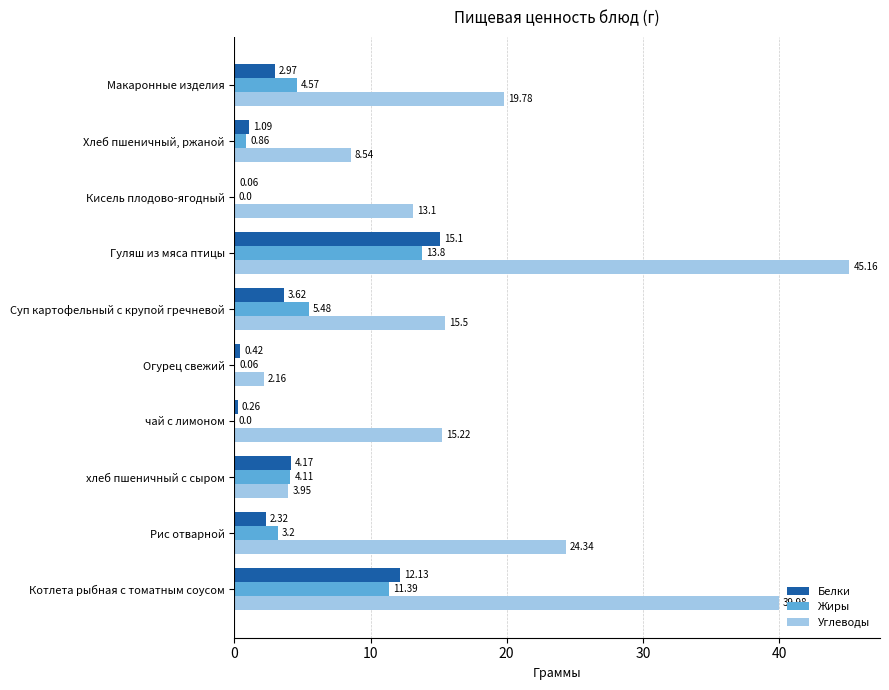

What is the sum of all Углеводы values?

187.7